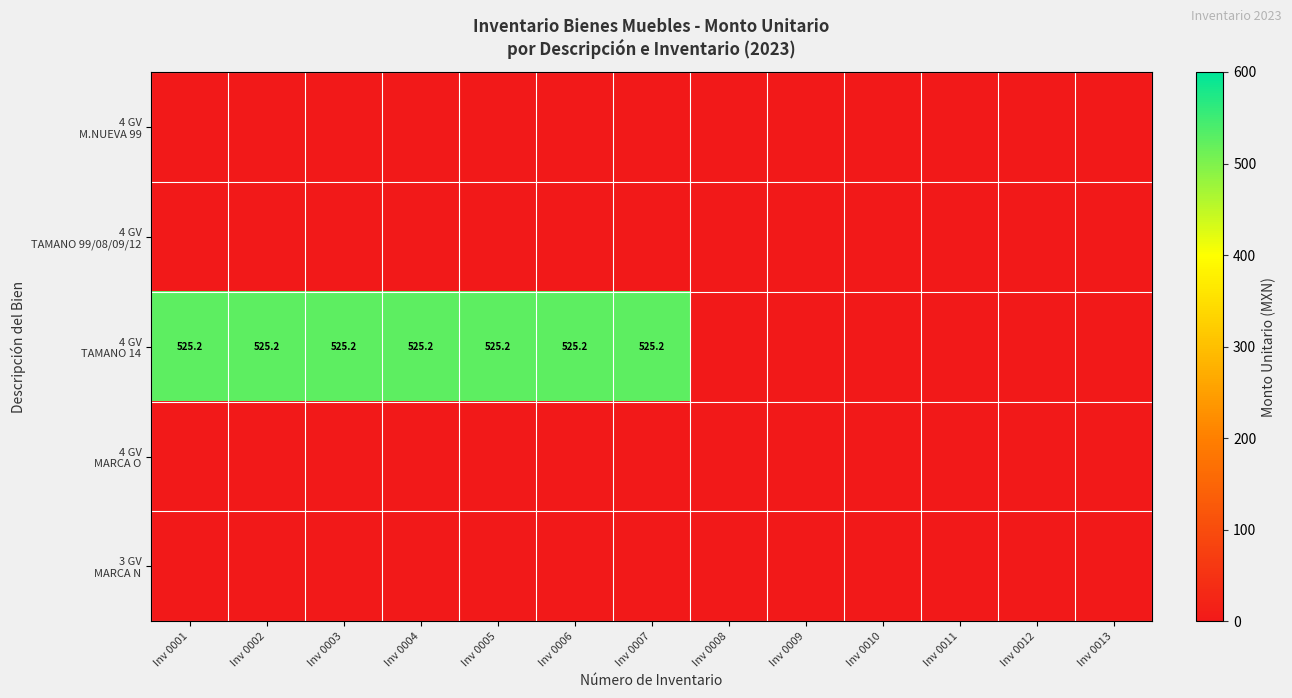

Is the value of 4 GV TAMANO 14 at Inv 0008 greater than the value of 4 GV TAMANO 99/08/09/12 at Inv 0009?

No